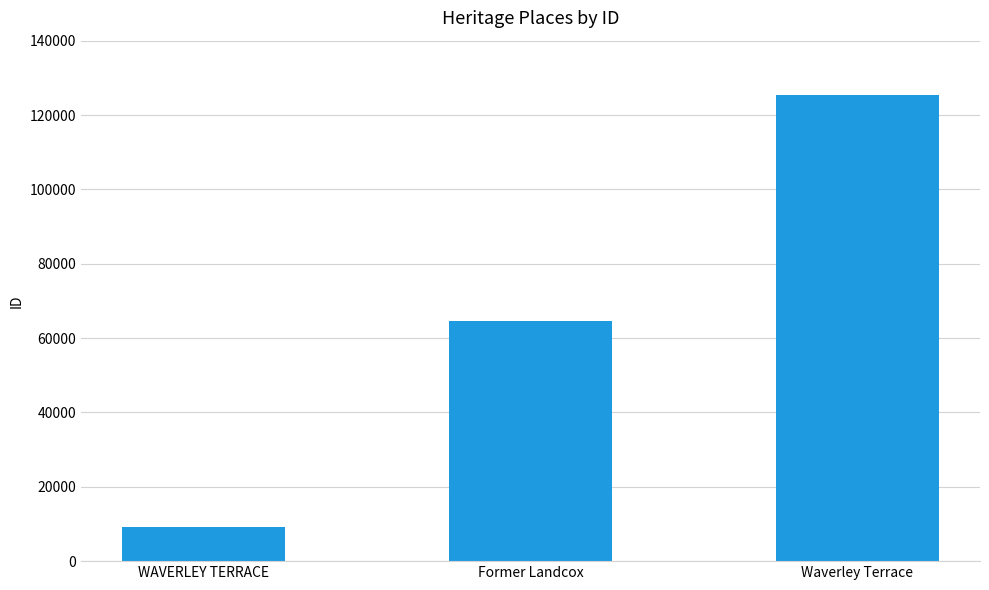

Which category has the highest value across all series?

Waverley Terrace